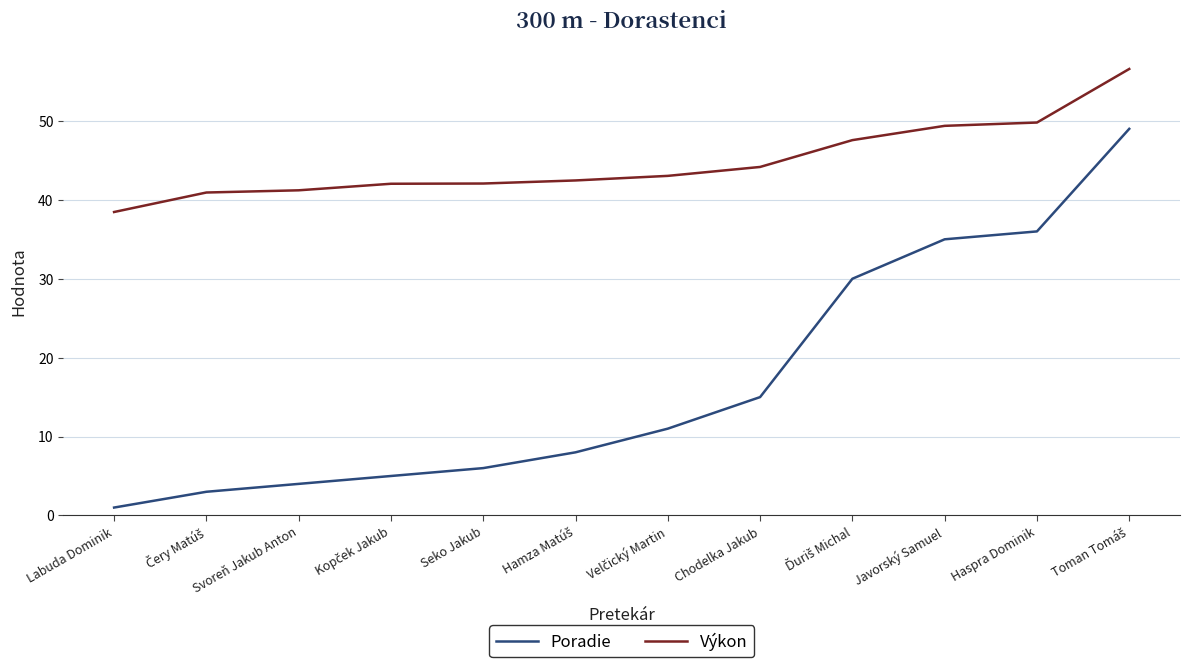

Is it true that Poradie equals 53.7 at Haspra Dominik?

False